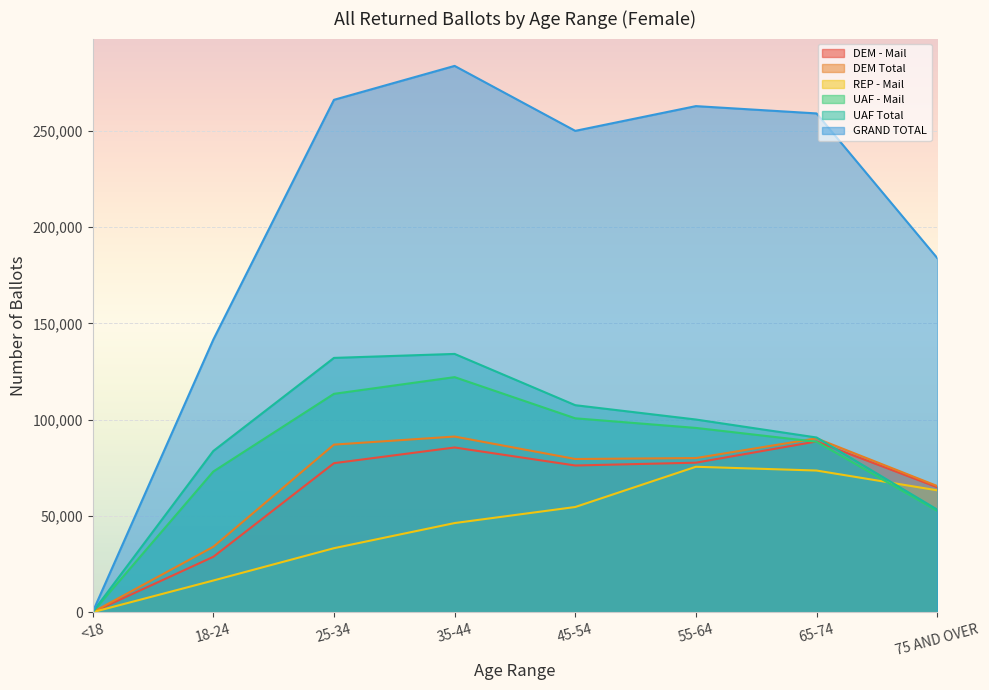

How many interior local peaks does the UAF Total series have?

1